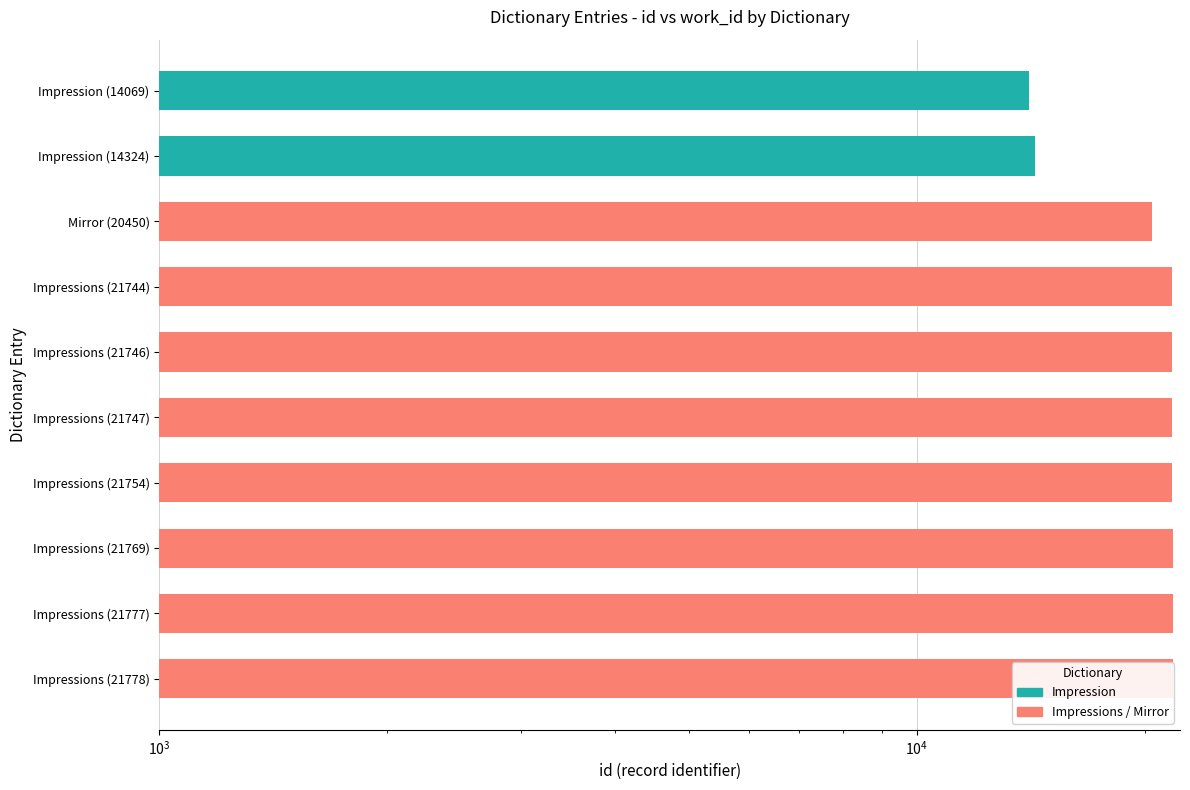

What is the minimum value shown in the chart?

14069